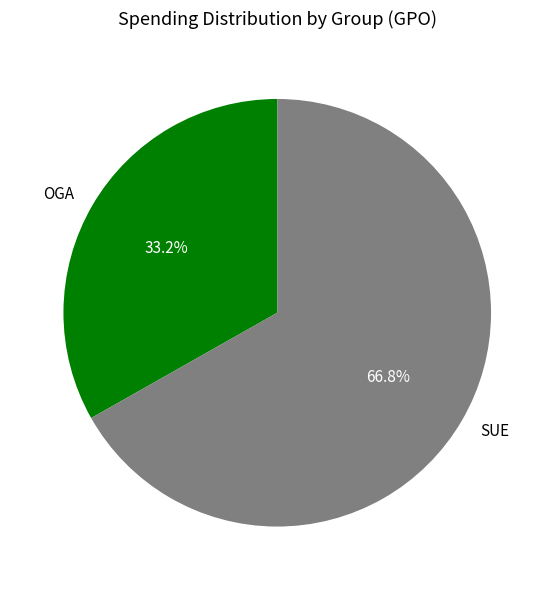

Which category has the biggest portion of the pie?

SUE